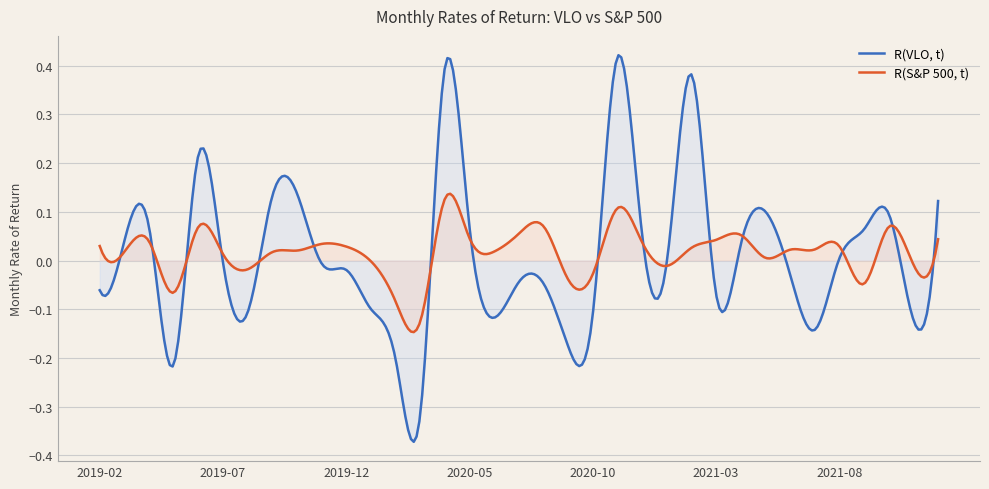

At which category does R(VLO, t) reach its first local peak?

2019-04